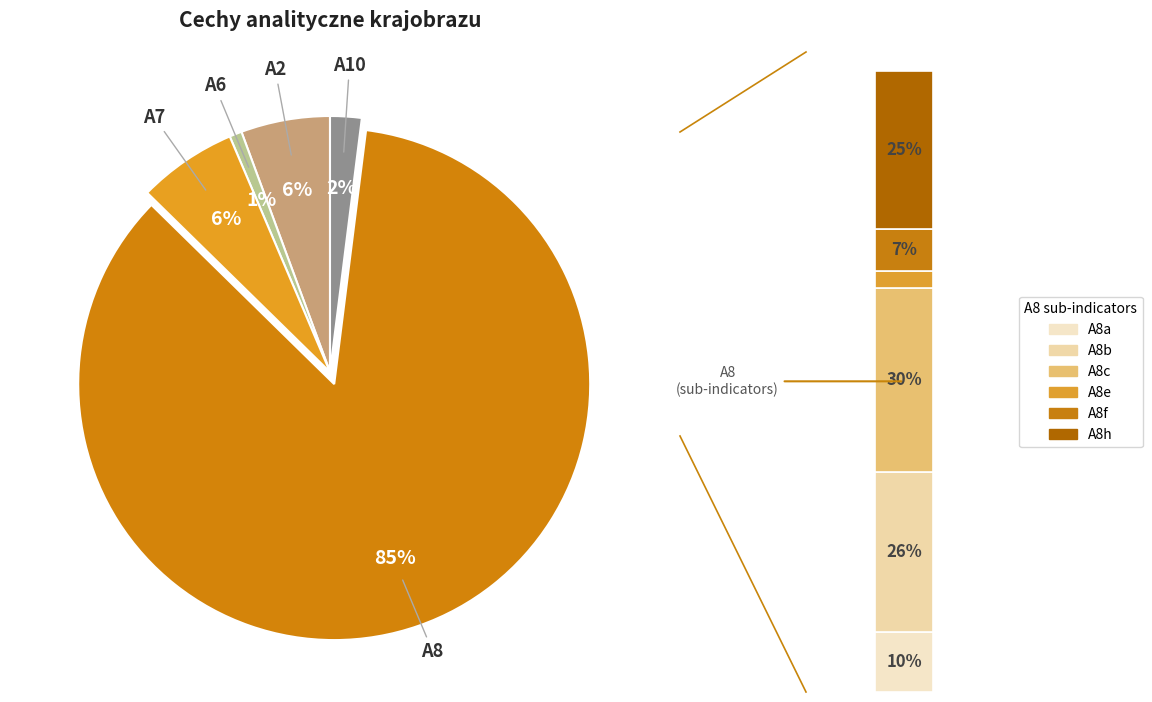

Do A8c and A8b together represent more than half of the pie?

No